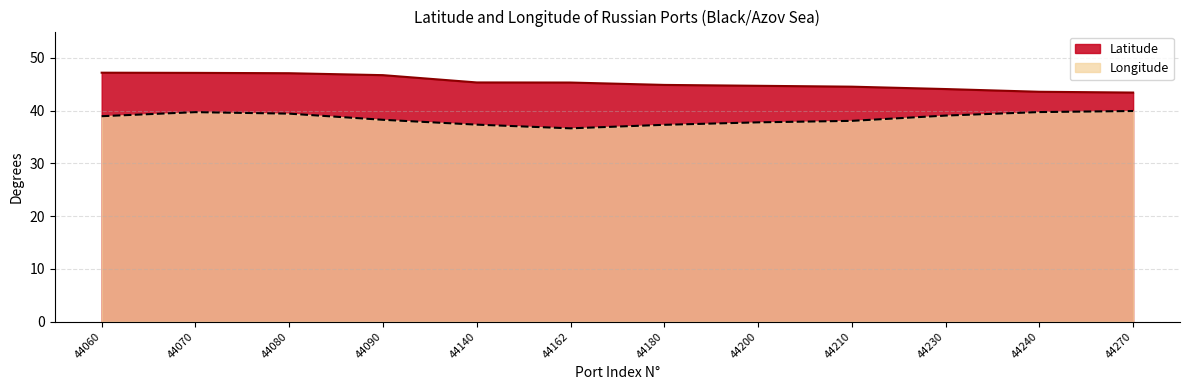

At 44070, list the series in order from largest to smallest.

Latitude, Longitude